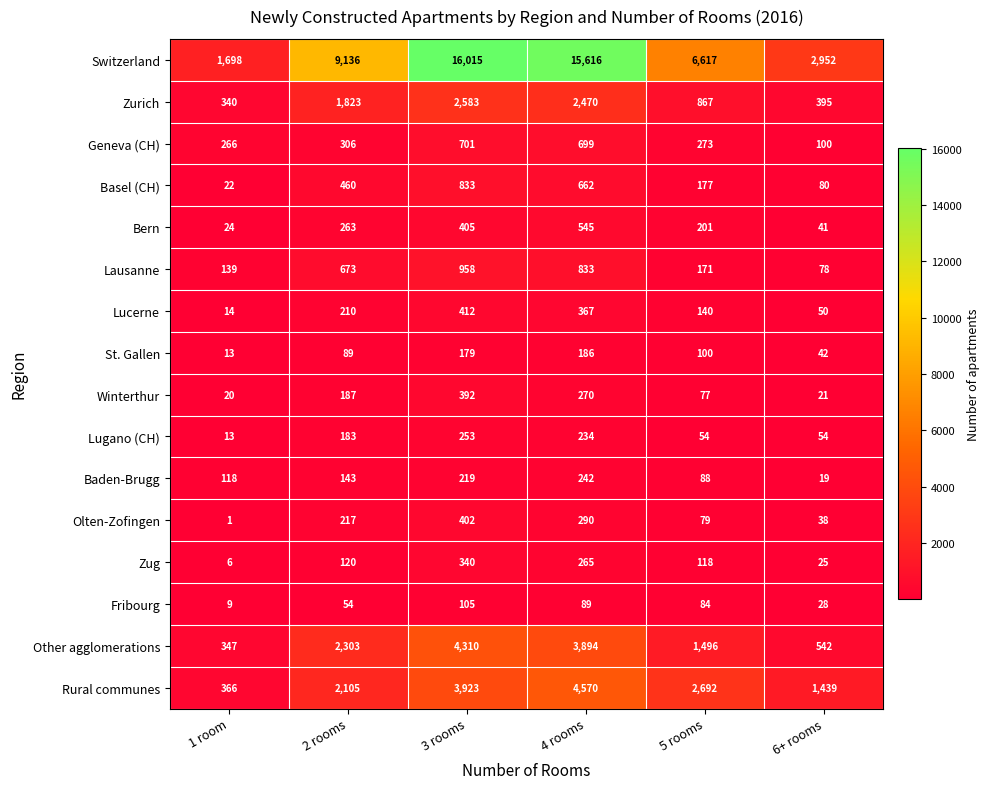

Which series changed the most between 3 rooms and 6+ rooms?

Switzerland